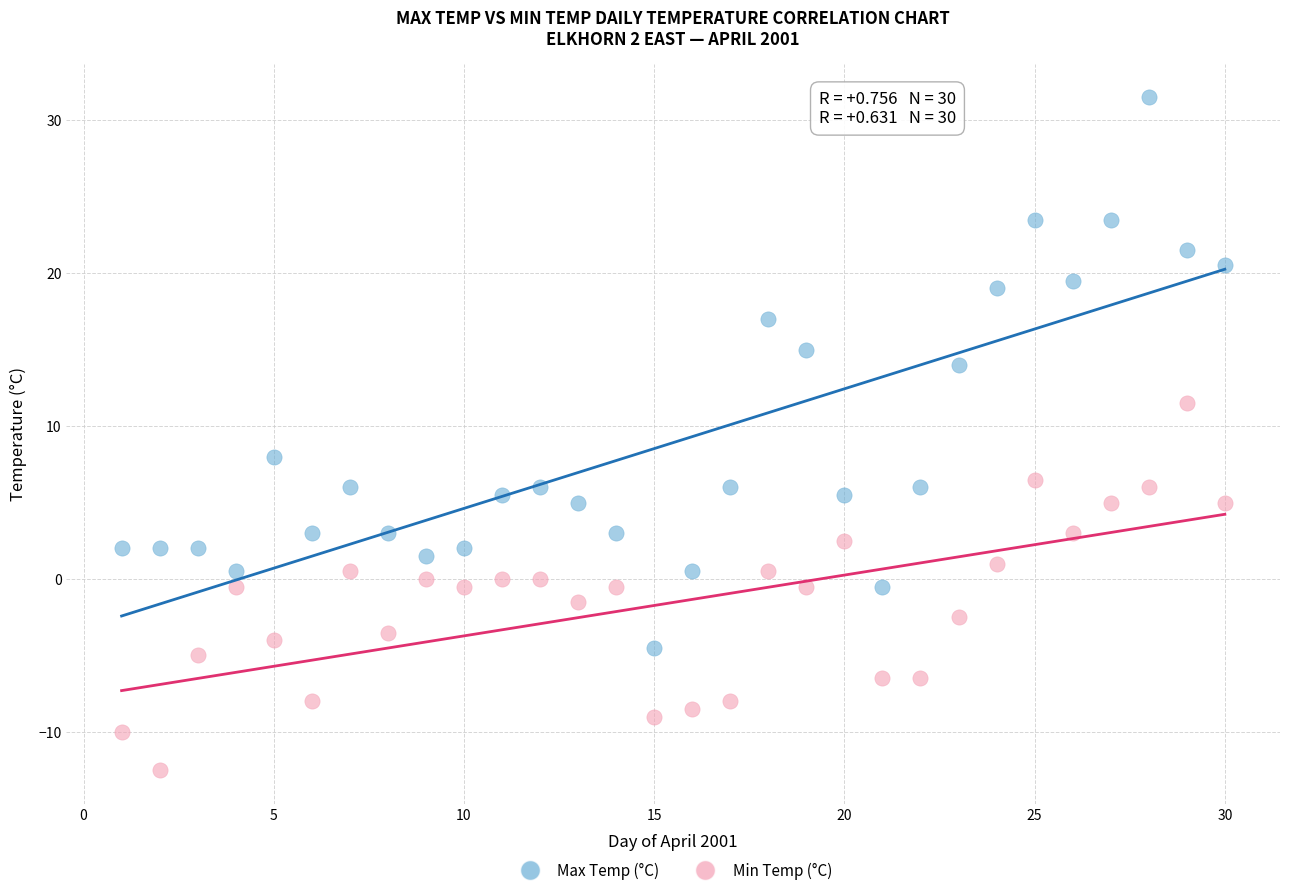

Which series has the widest spread of Y values?

Max Temp (°C)